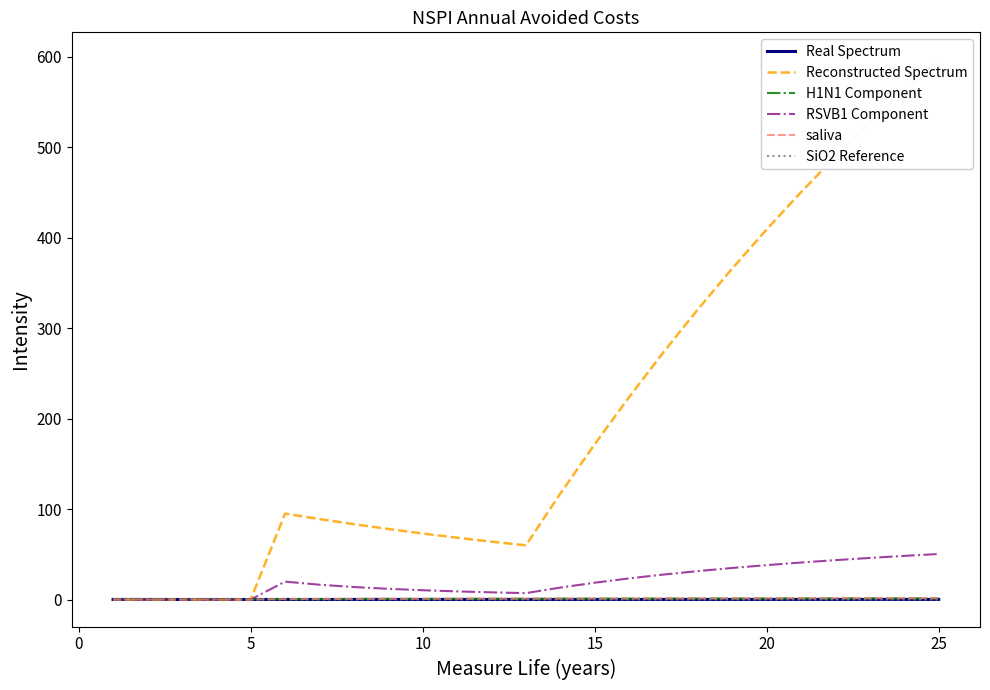

Which series changed the most between 8 and 20?

Reconstructed Spectrum